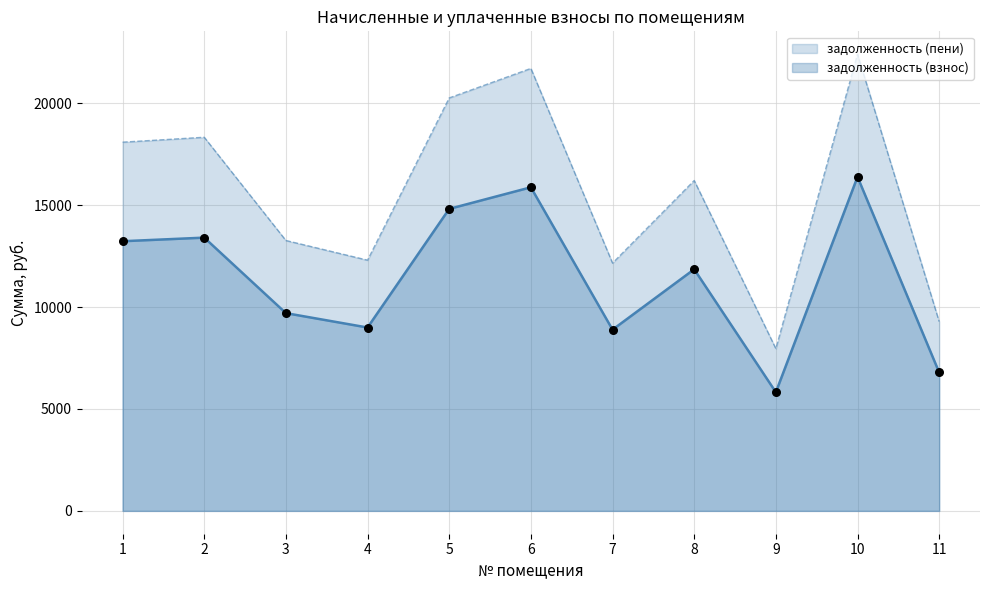

Which series has the widest spread of Y values?

задолженность (пени)